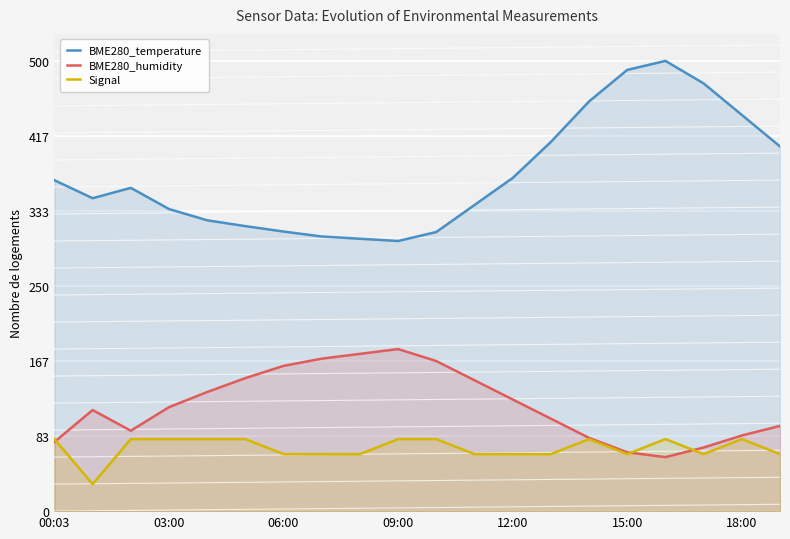

What is the spread (max minus min) of values at 15:00?

426.7